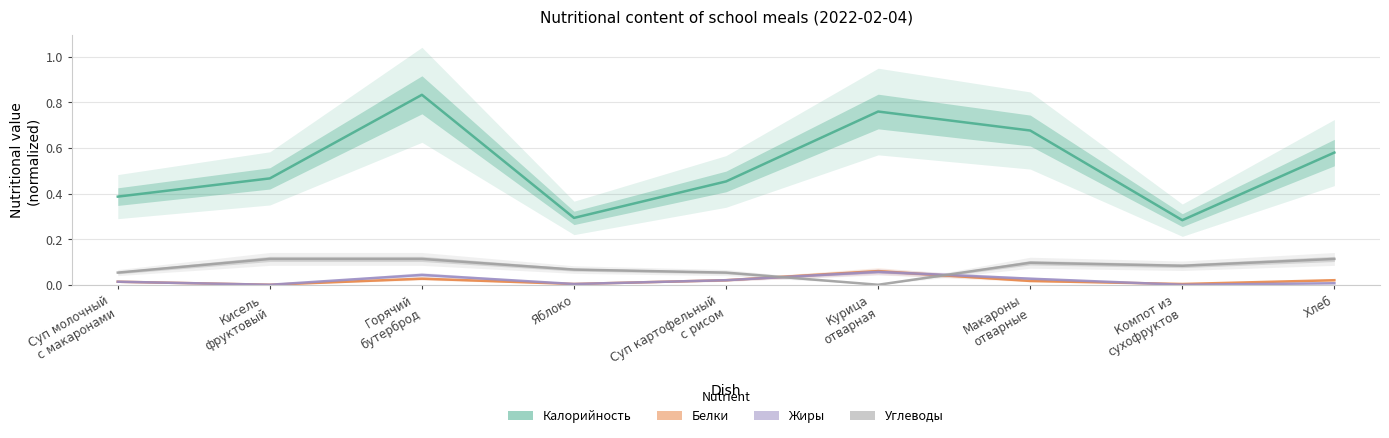

Reading left to right, extract all data points from this chart.

Калорийность: Суп молочный
с макаронами=0.4	Кисель
фруктовый=0.5	Горячий
бутерброд=0.8	Яблоко=0.3	Суп картофельный
с рисом=0.5	Курица
отварная=0.8	Макароны
отварные=0.7	Компот из
сухофруктов=0.3	Хлеб=0.6
Белки: Суп молочный
с макаронами=0.0	Кисель
фруктовый=0.0	Горячий
бутерброд=0.0	Яблоко=0.0	Суп картофельный
с рисом=0.0	Курица
отварная=0.1	Макароны
отварные=0.0	Компот из
сухофруктов=0.0	Хлеб=0.0
Жиры: Суп молочный
с макаронами=0.0	Кисель
фруктовый=0.0	Горячий
бутерброд=0.0	Яблоко=0.0	Суп картофельный
с рисом=0.0	Курица
отварная=0.1	Макароны
отварные=0.0	Компот из
сухофруктов=0.0	Хлеб=0.0
Углеводы: Суп молочный
с макаронами=0.1	Кисель
фруктовый=0.1	Горячий
бутерброд=0.1	Яблоко=0.1	Суп картофельный
с рисом=0.1	Курица
отварная=0.0	Макароны
отварные=0.1	Компот из
сухофруктов=0.1	Хлеб=0.1